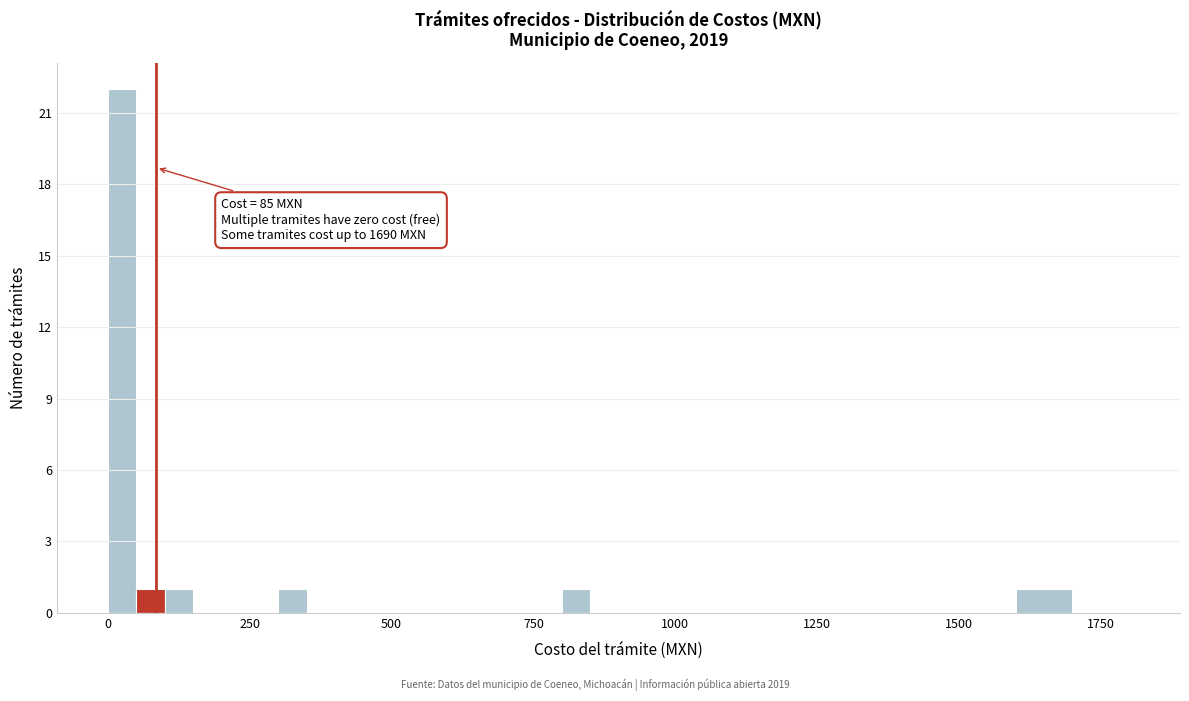

Read against the x-axis, roughly where is the centre of the tallest bar?

50